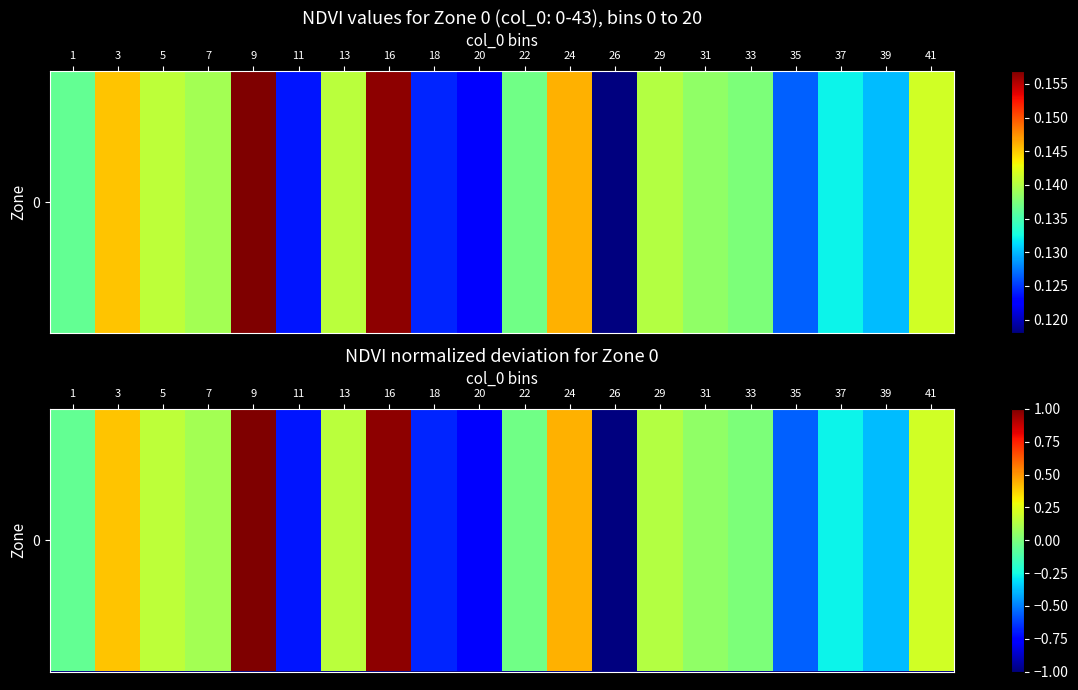

Reading left to right, what are all the values shown in this chart?

1=-0.1	3=0.4	5=0.2	7=0.1	9=1.0	11=-0.7	13=0.2	16=1.0	18=-0.7	20=-0.8	22=-0.0	24=0.4	26=-1.0	29=0.1	31=0.0	33=0.0	35=-0.6	37=-0.3	39=-0.4	41=0.2